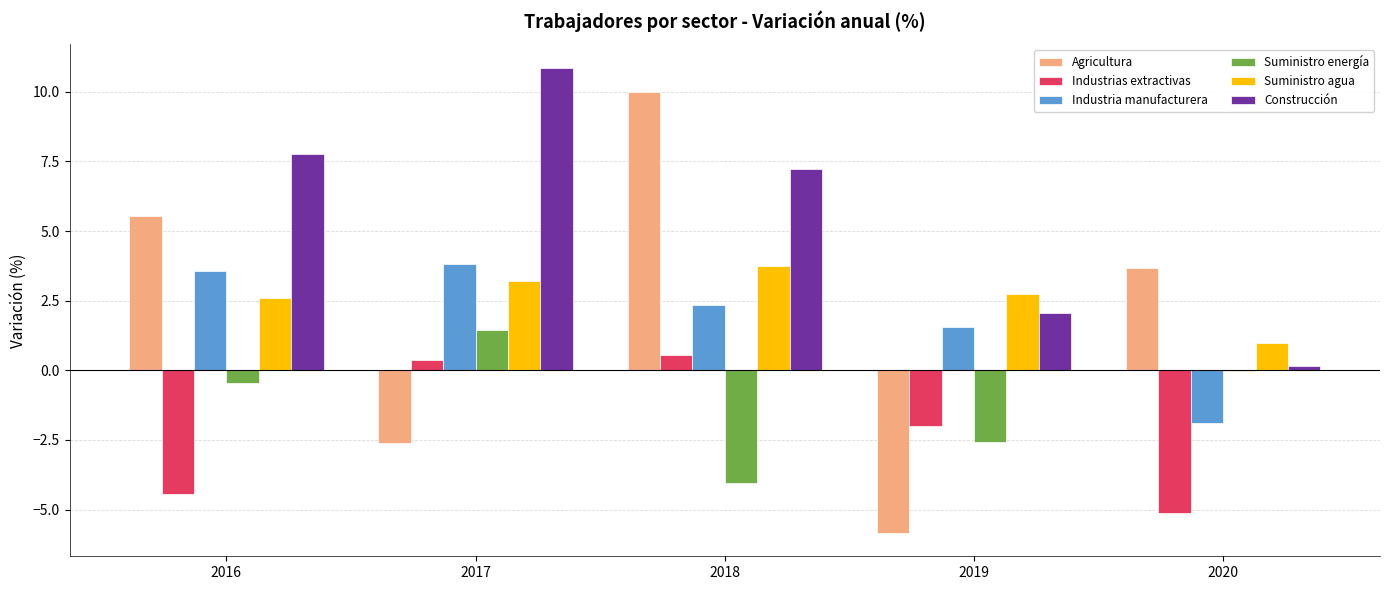

Count the number of categories in the chart.

5